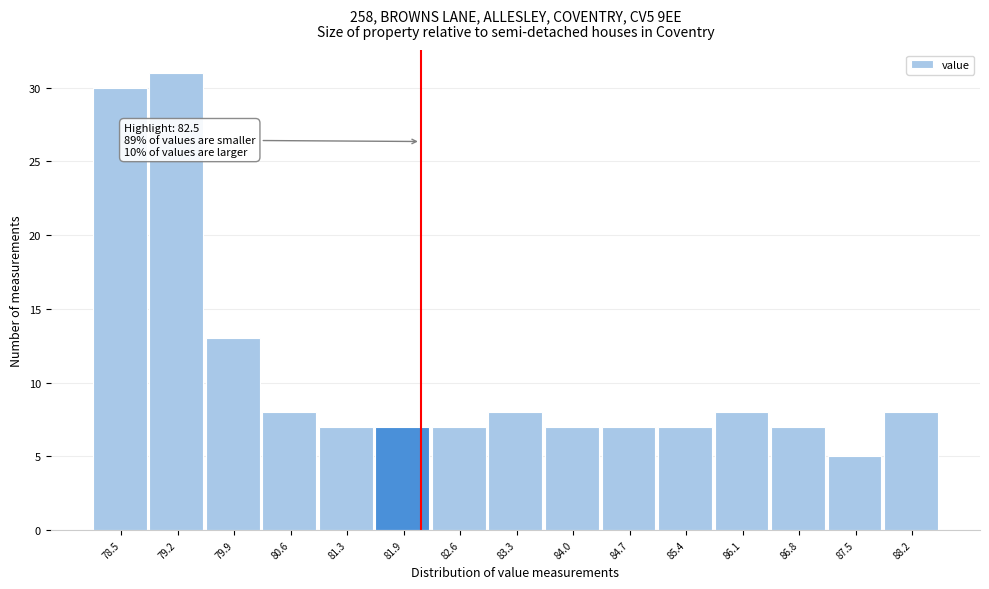

Reading left to right, list all the values displayed in this chart.

78.5=30	79.2=31	79.9=13	80.6=8	81.3=7	81.9=7	82.6=7	83.3=8	84.0=7	84.7=7	85.4=7	86.1=8	86.8=7	87.5=5	88.2=8